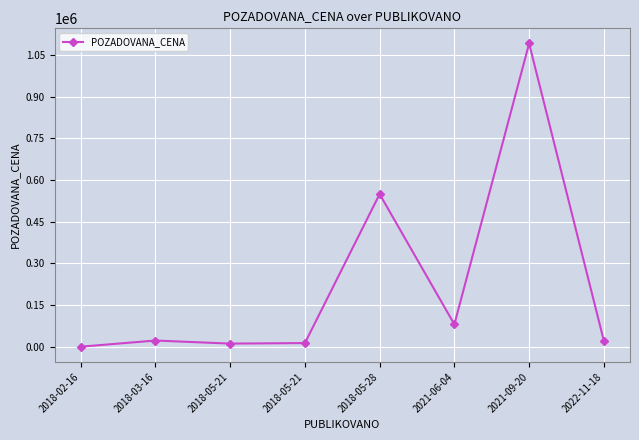

List the labels in order of value, largest first.

2021-09-20, 2018-05-28, 2021-06-04, 2018-03-16, 2022-11-18, 2018-05-21, 2018-05-21, 2018-02-16